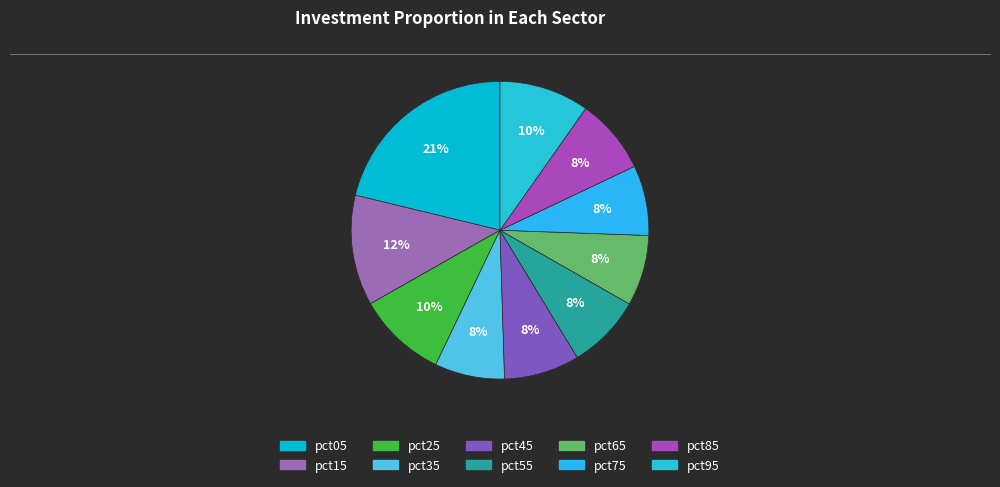

How many segments does this pie chart have?

10